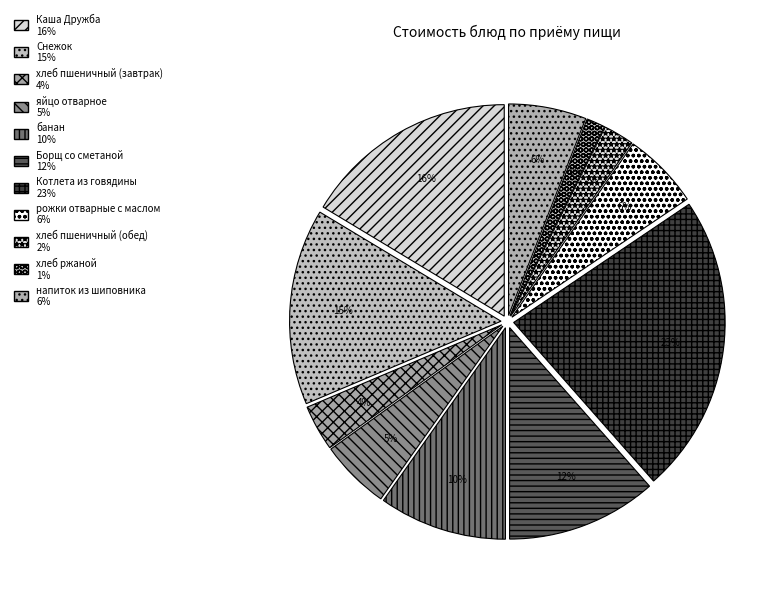

How many segments does this pie chart have?

11